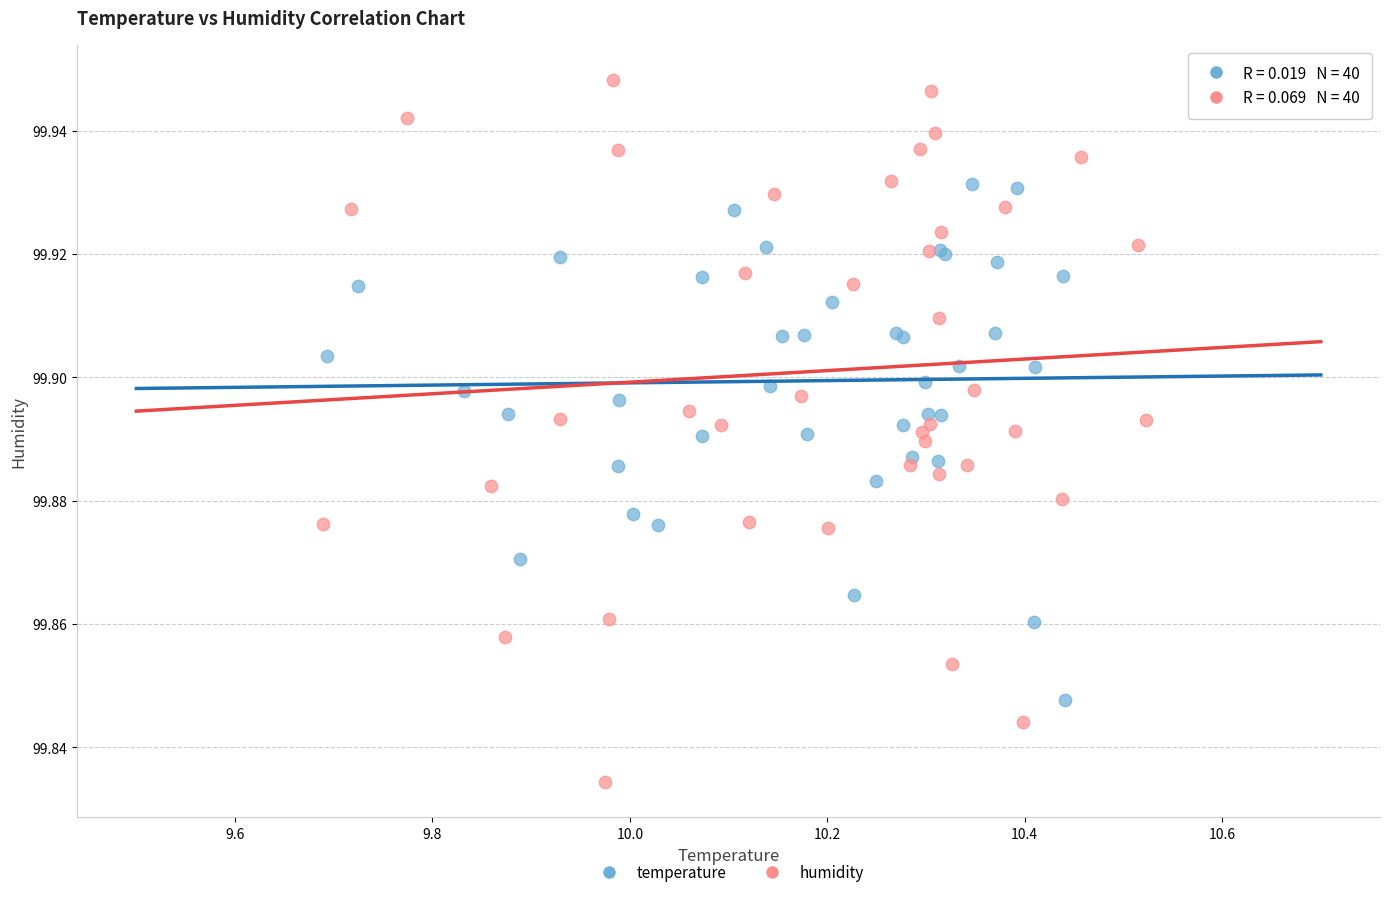

What are all the series names shown in the legend?

temperature, humidity